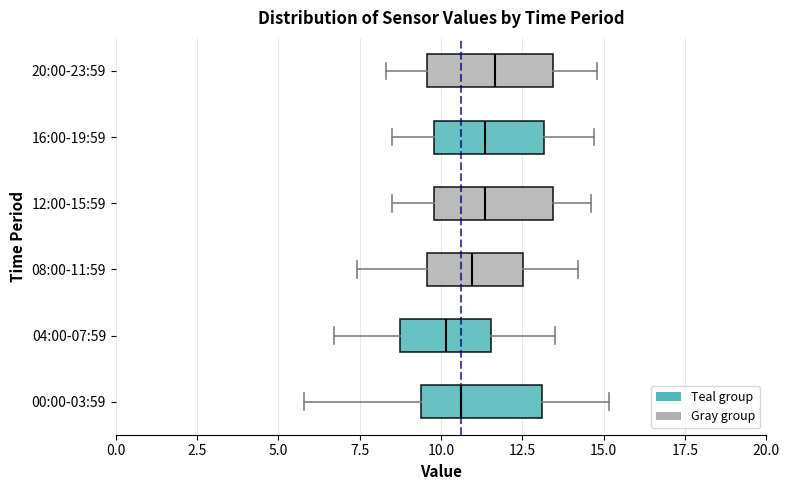

Where is the right edge of the box for 12:00-15:59 on the x-axis? The values are not printed on the chart, so give them approximately, as read against the axis.

13.5